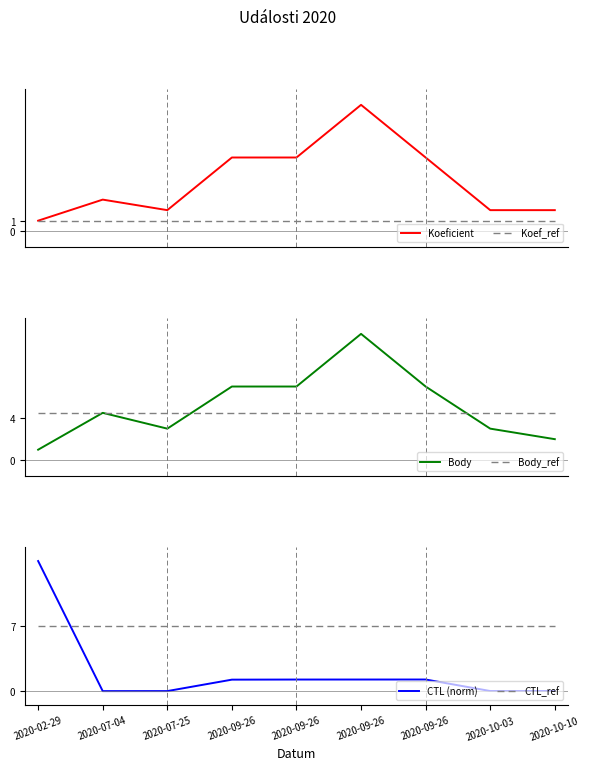

At 2020-07-04, list the series in order from largest to smallest.

CTL_ref, Body, Body_ref, Koeficient, Koef_ref, CTL (norm)